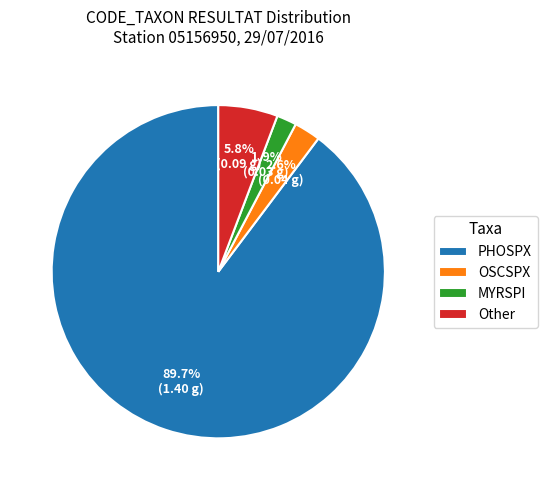

Rank the categories by value from lowest to highest.

MYRSPI, OSCSPX, Other, PHOSPX